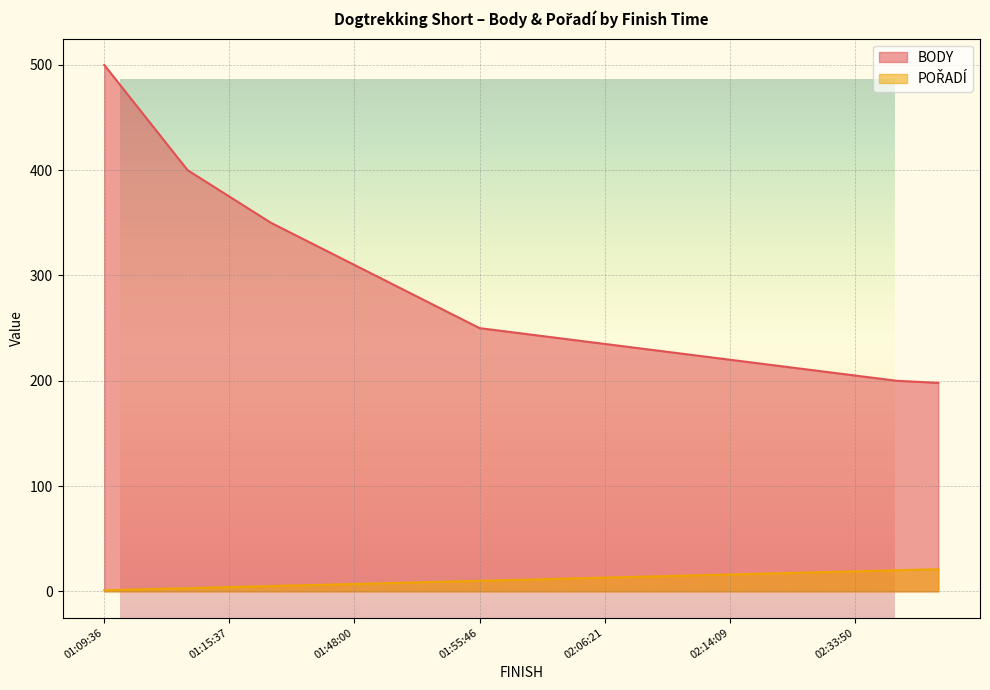

What is the greatest value displayed?

500